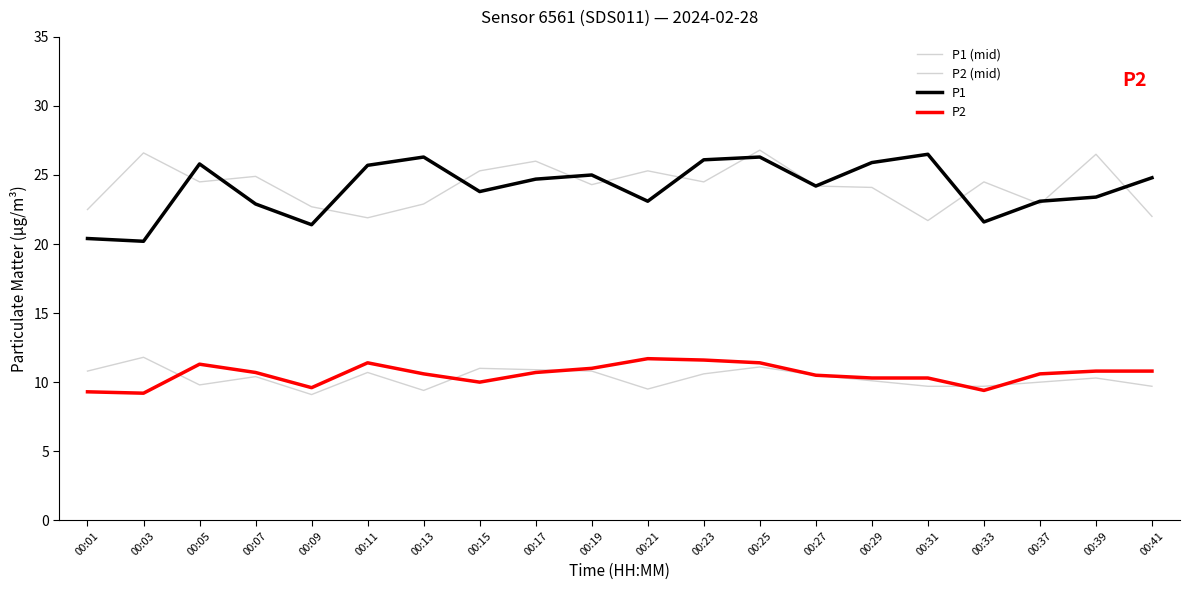

How many interior local valleys does the P2 (mid) series have?

4